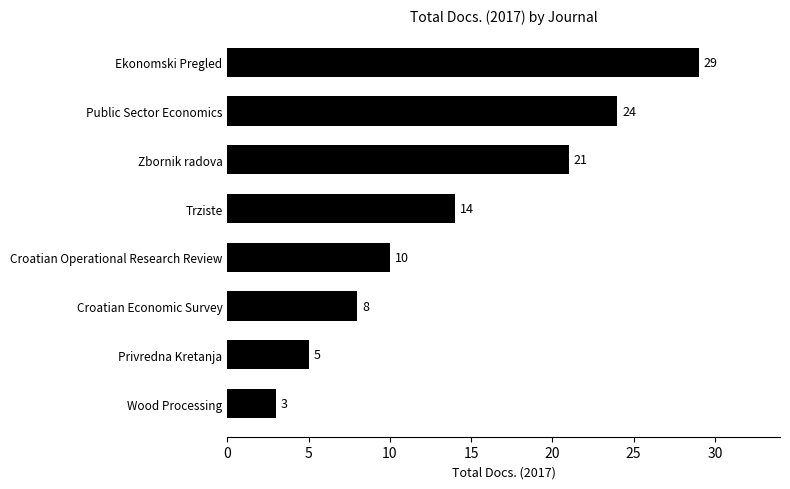

Reading top to bottom, extract all data points from this chart.

Ekonomski Pregled=29	Public Sector Economics=24	Zbornik radova=21	Trziste=14	Croatian Operational Research Review=10	Croatian Economic Survey=8	Privredna Kretanja=5	Wood Processing=3